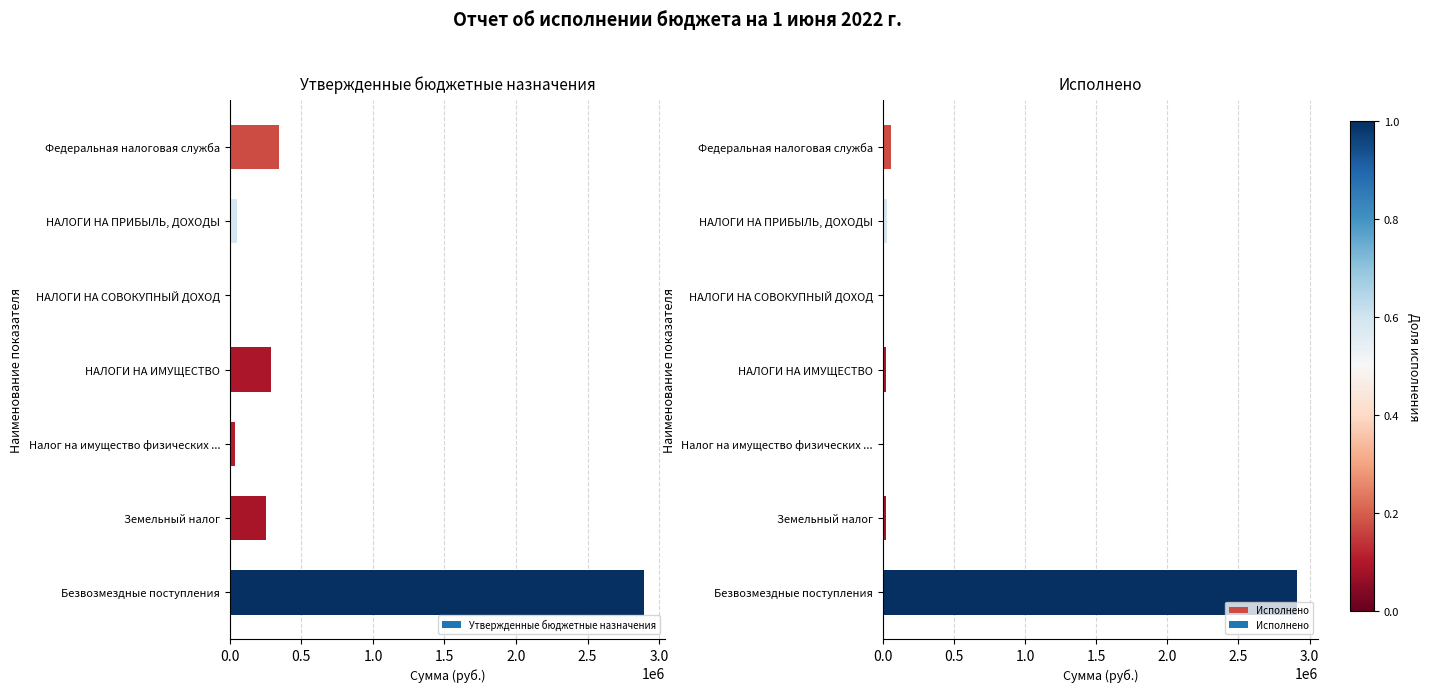

Approximately how many times larger is the value at НАЛОГИ НА СОВОКУПНЫЙ ДОХОД compared to Федеральная налоговая служба?

0.1